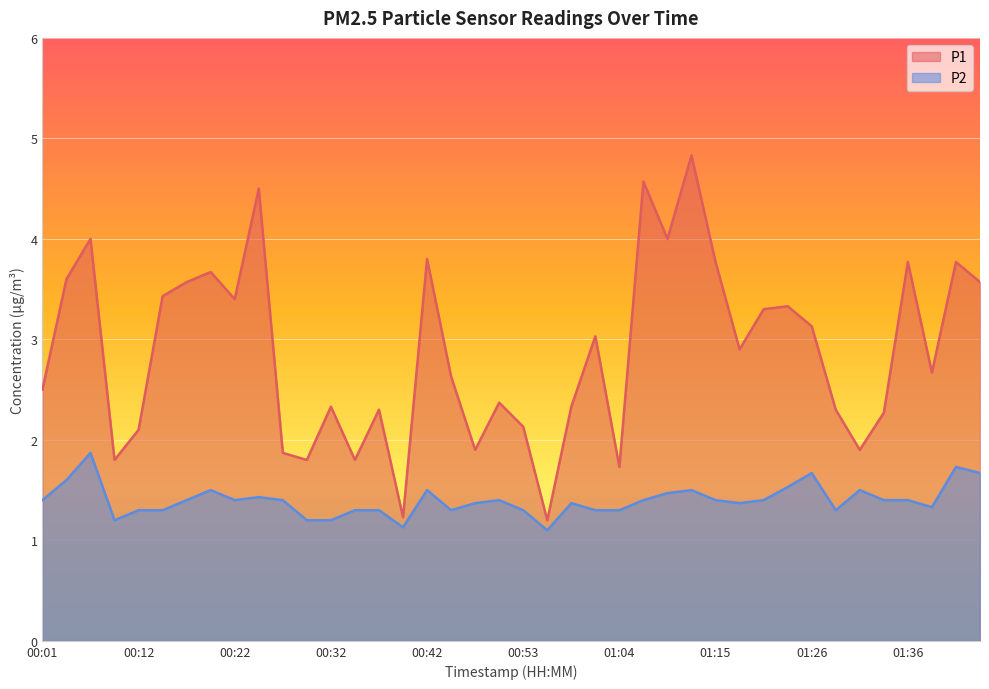

Which series has the largest range (max minus min)?

P1